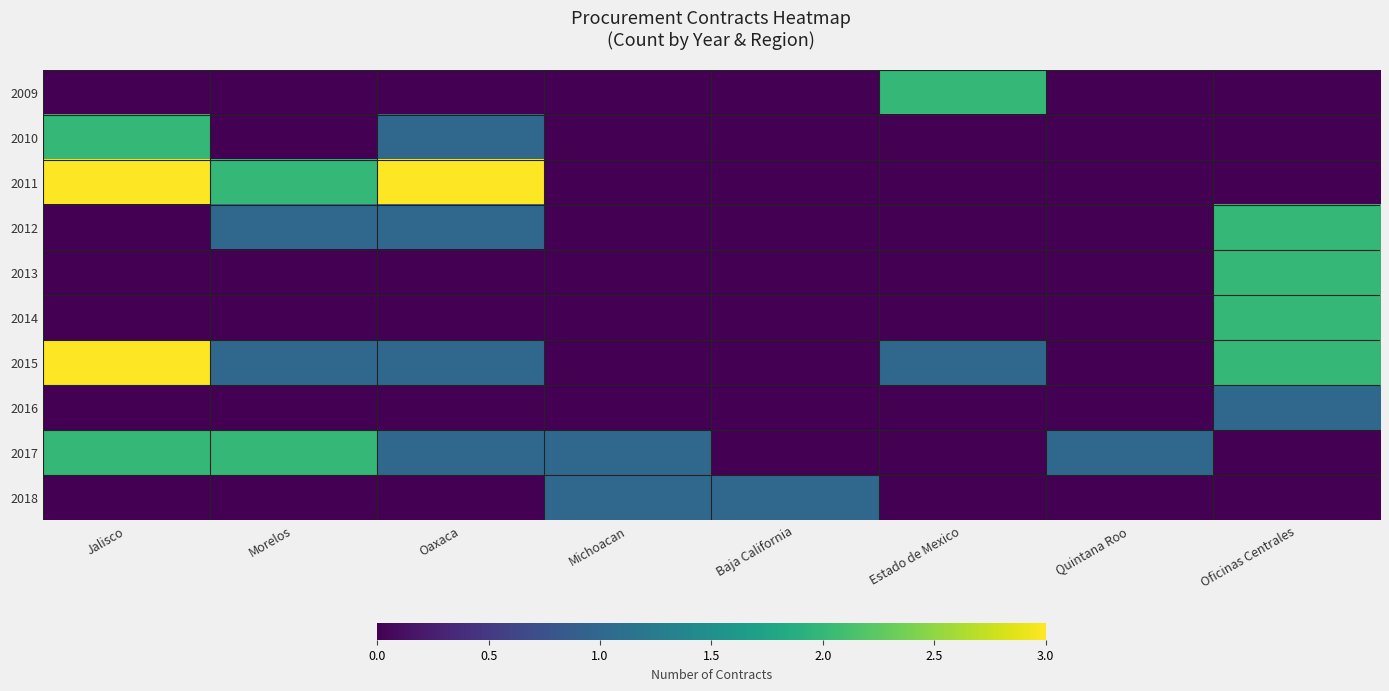

At Quintana Roo, list the series in order from smallest to largest.

2009, 2010, 2011, 2012, 2013, 2014, 2015, 2016, 2018, 2017